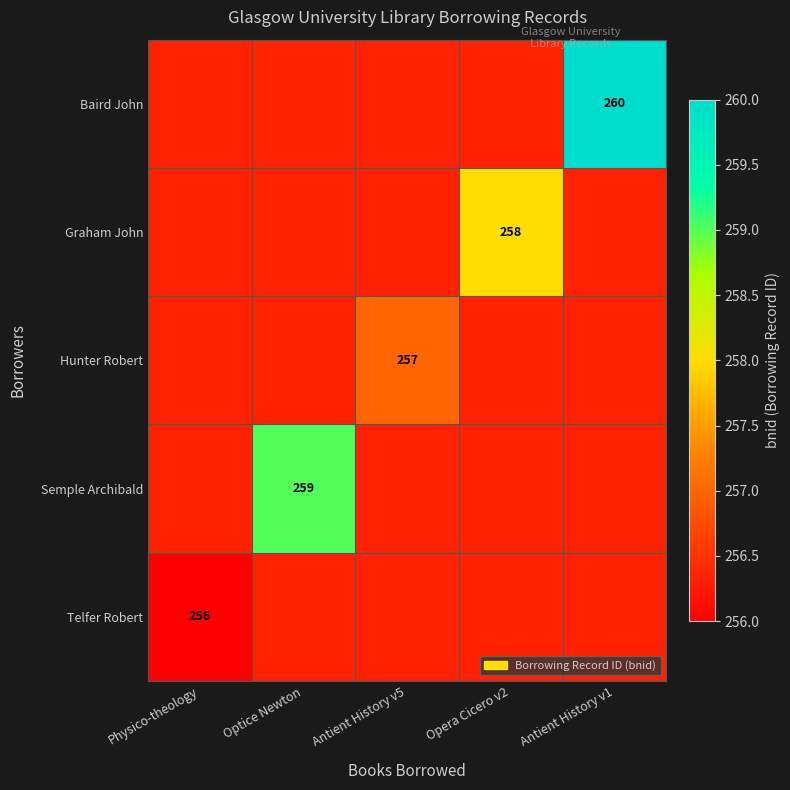

Which label corresponds to the largest value in the chart?

Antient History v1